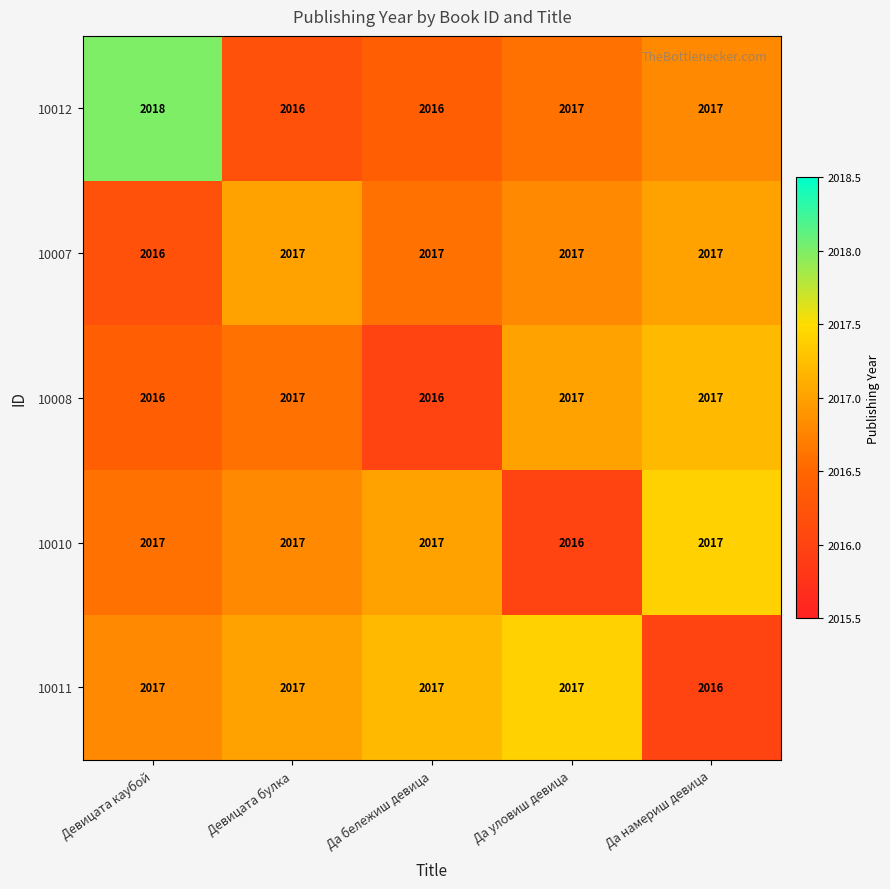

Reading right to left, list all the values displayed in this chart.

10012: 2017	2017	2016	2016	2018
10007: 2017	2017	2017	2017	2016
10008: 2017	2017	2016	2017	2016
10010: 2017	2016	2017	2017	2017
10011: 2016	2017	2017	2017	2017